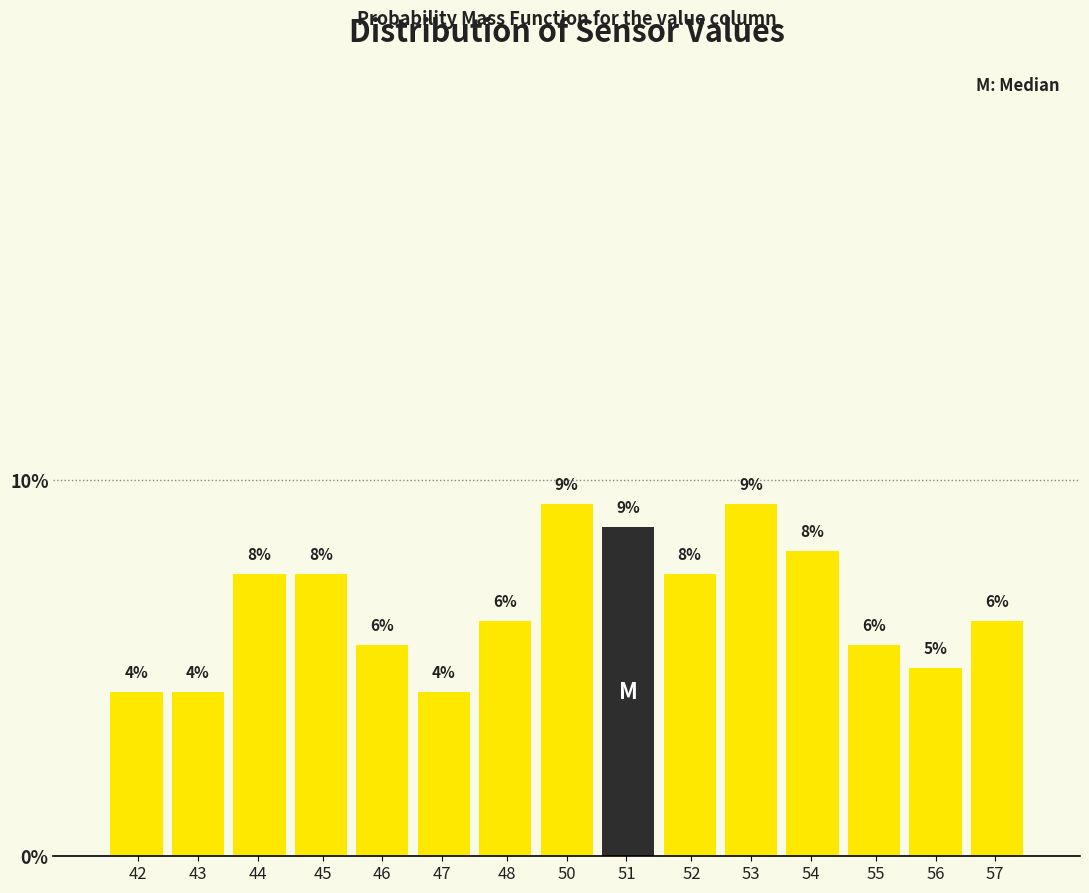

Are the bars horizontal?

No